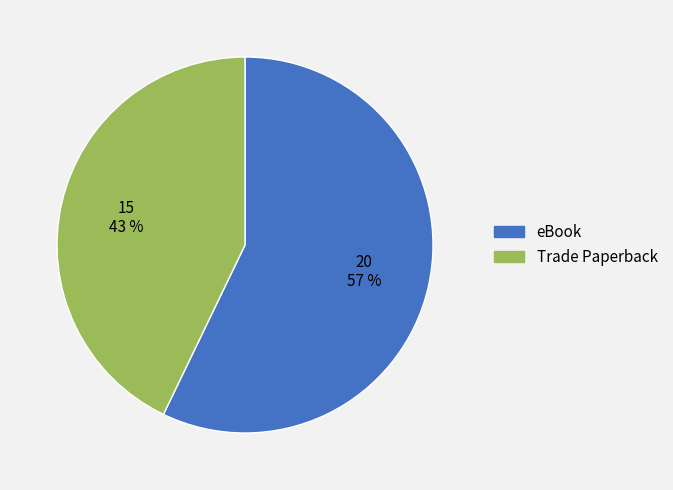

What is the largest slice in the pie chart?

eBook